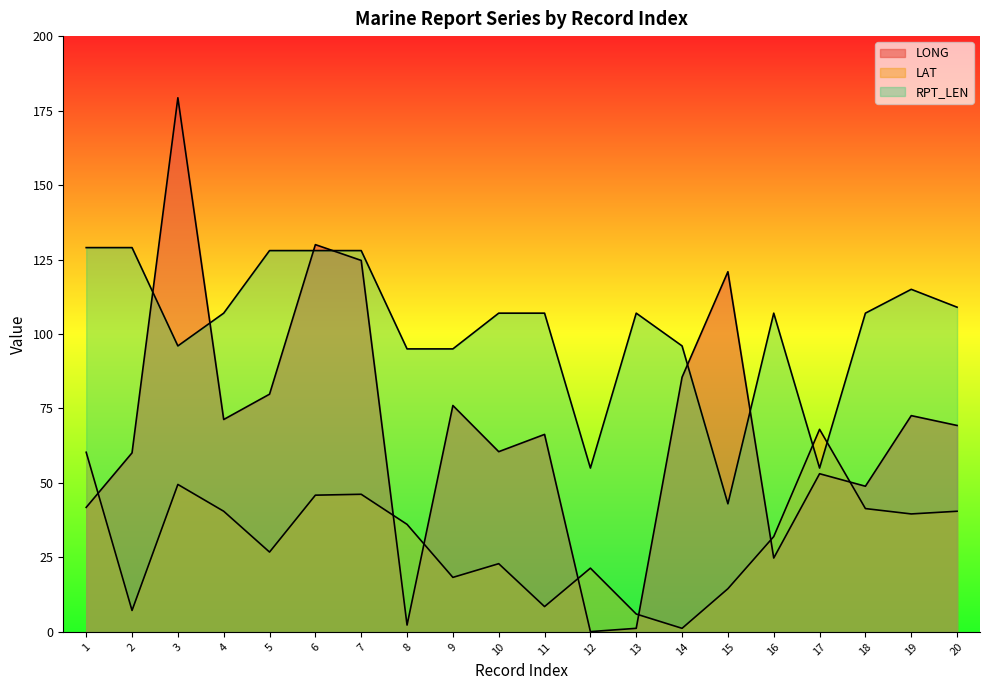

After their last crossing, which series has the higher values: RPT_LEN or LONG?

RPT_LEN